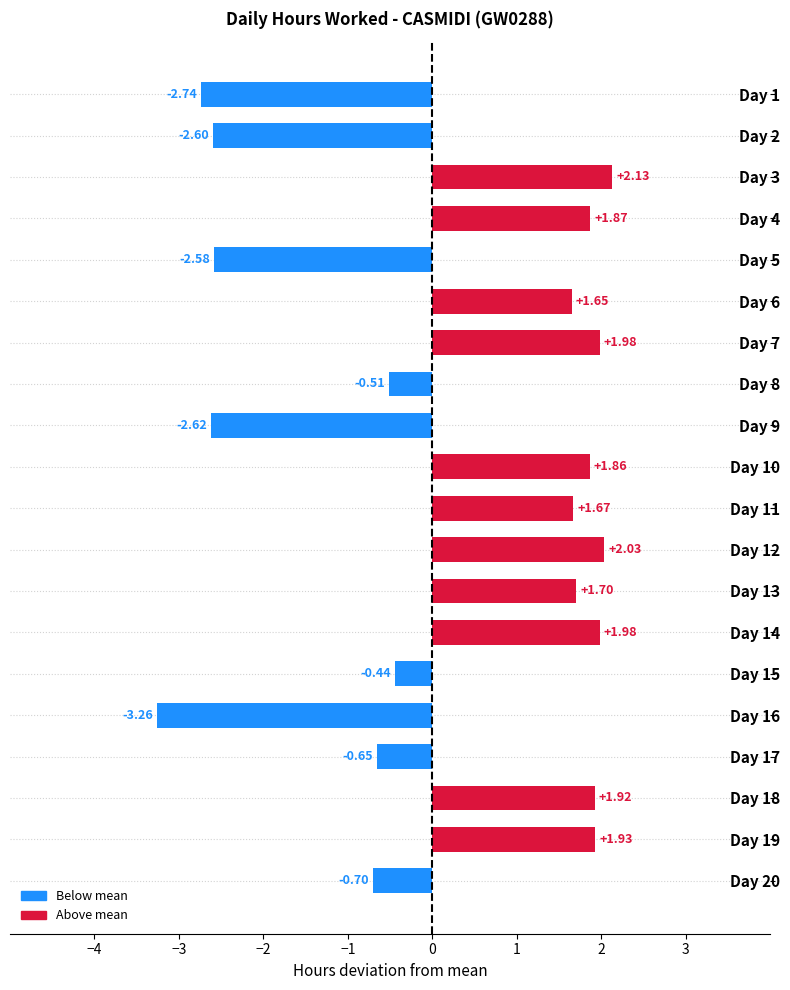

What is the difference between the maximum and second lowest values?

4.9